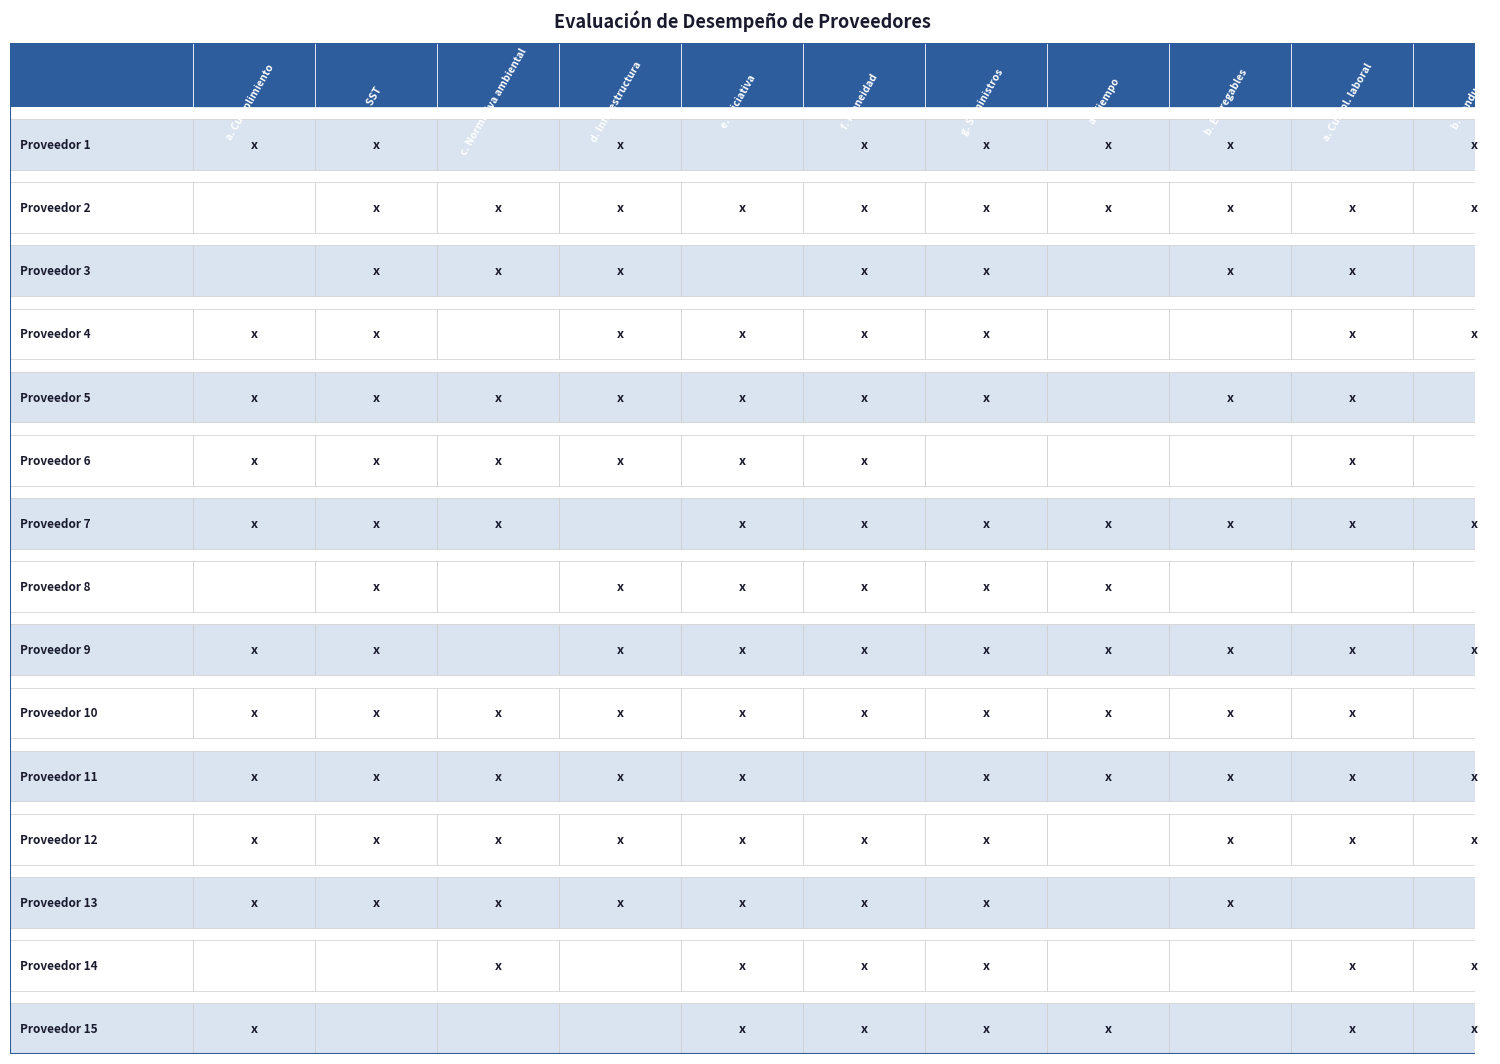

Which series has the largest total across all categories?

f. Idoneidad